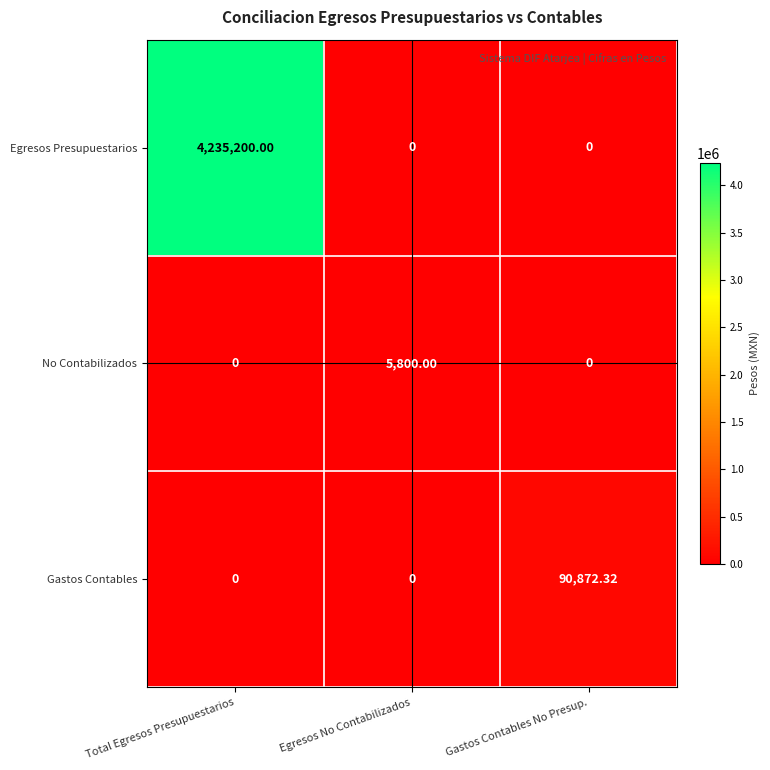

Which label corresponds to the largest value in the chart?

Total Egresos Presupuestarios